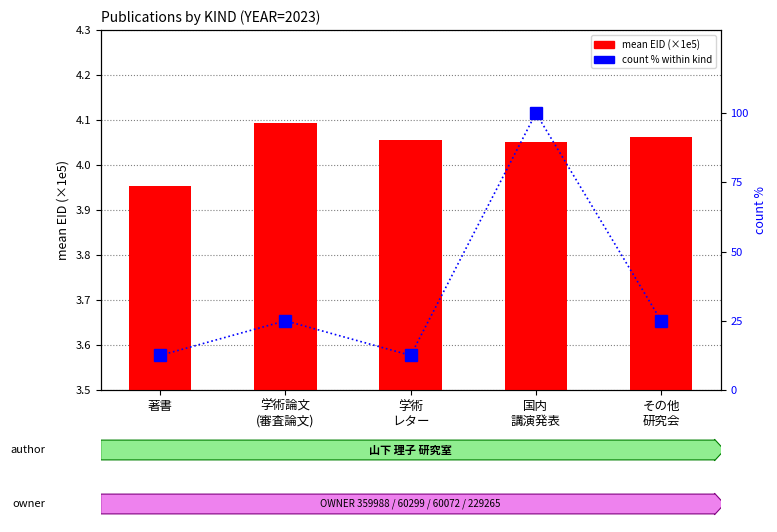

Which series has the largest range (max minus min)?

count % within kind